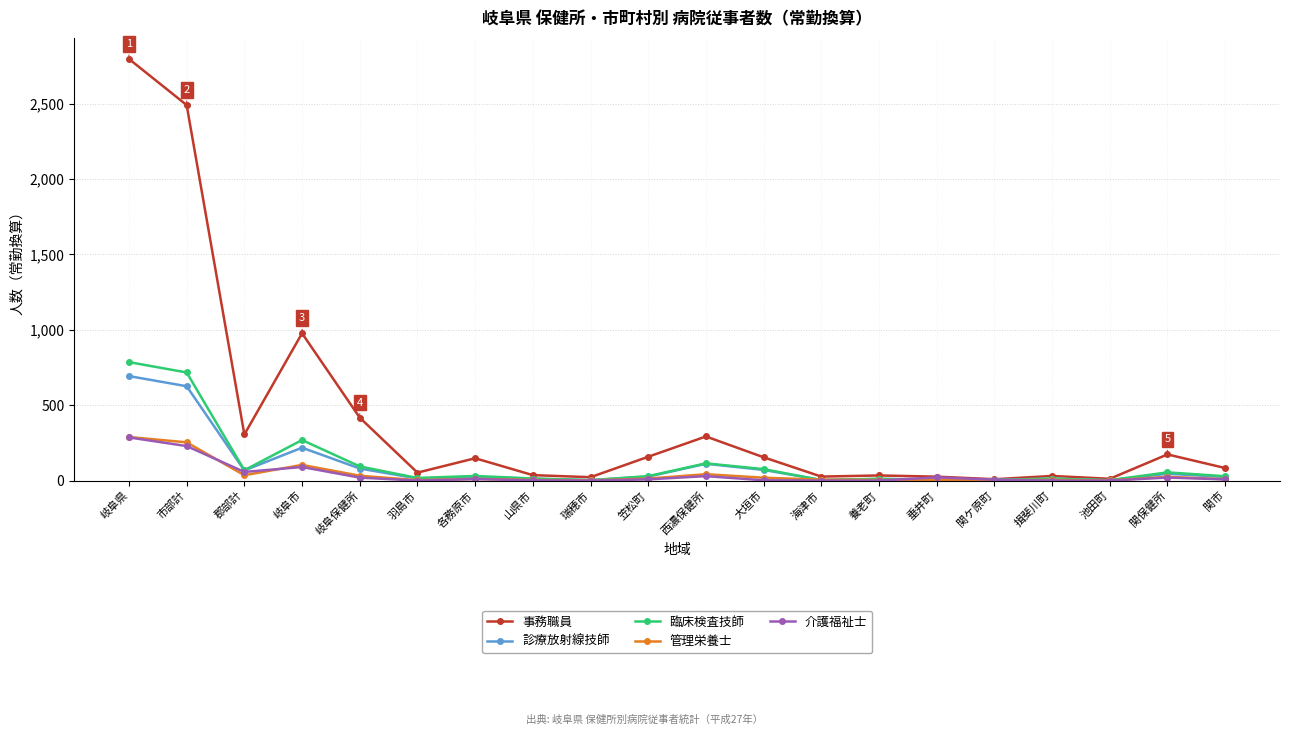

What is the highest value of the 管理栄養士 series?

289.1